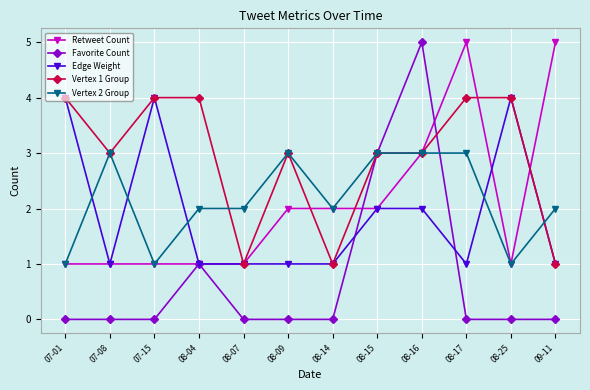

What is the spread (max minus min) of values at 07-01?

4